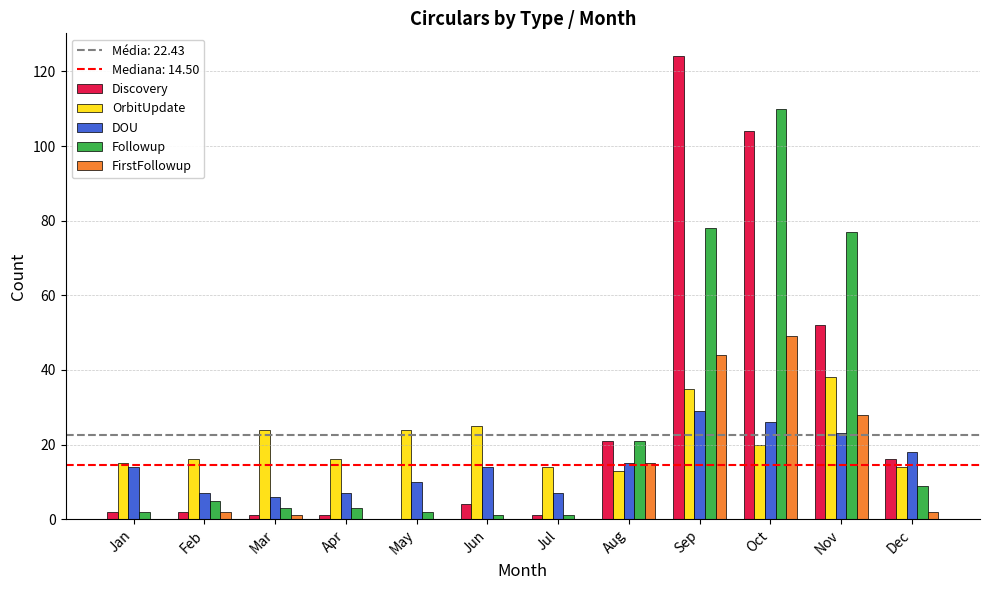

The FirstFollowup series shows 2 at Feb. True or false?

True